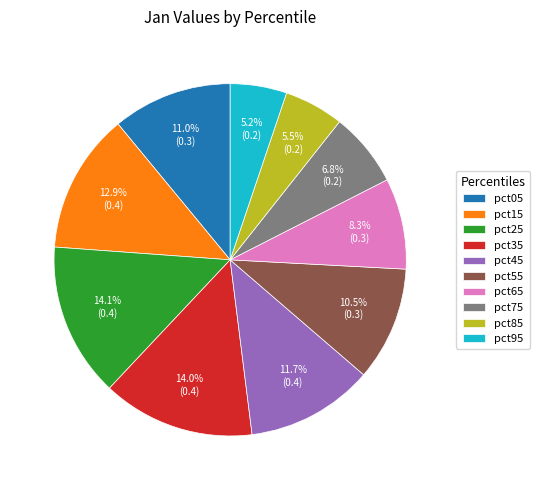

The pct95 slice represents 5% of the pie. True or false?

True